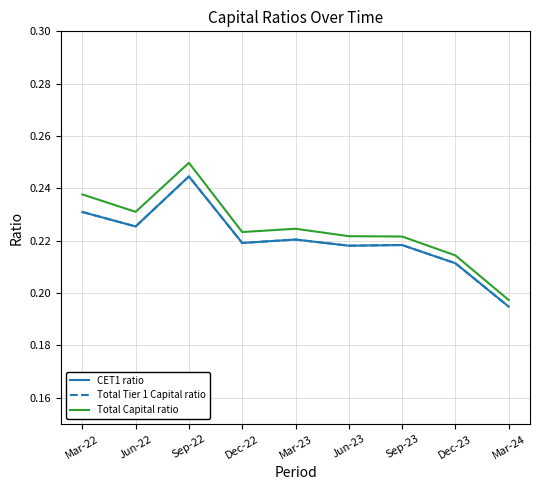

Does the chart display data point markers on the line(s)?

No